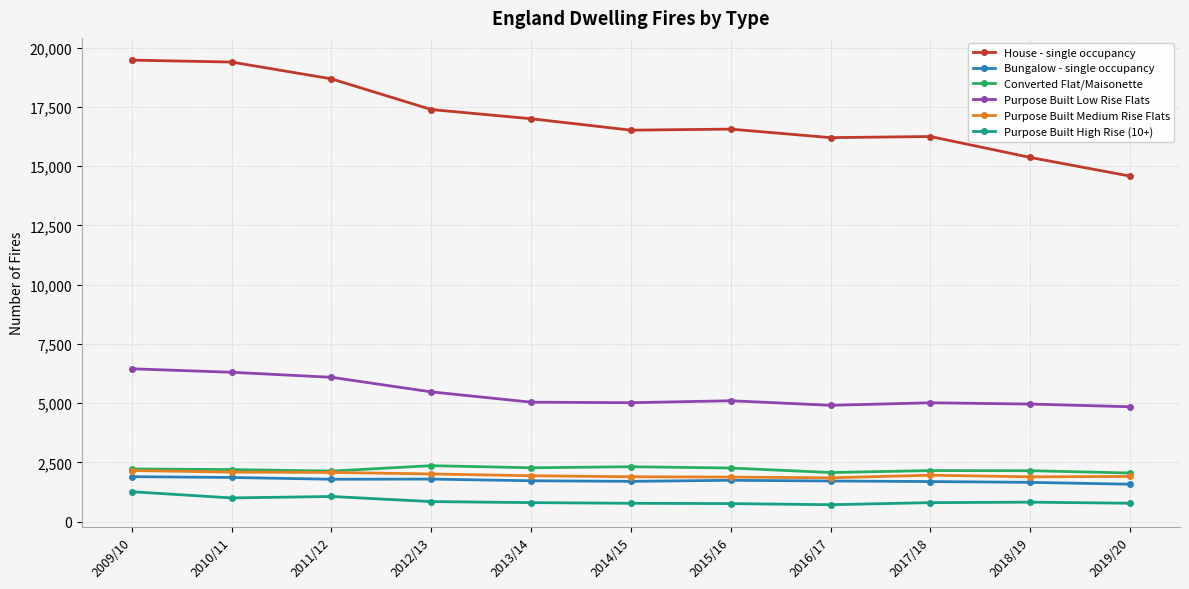

What is the value of the House - single occupancy point at the 6th from the left?

16514